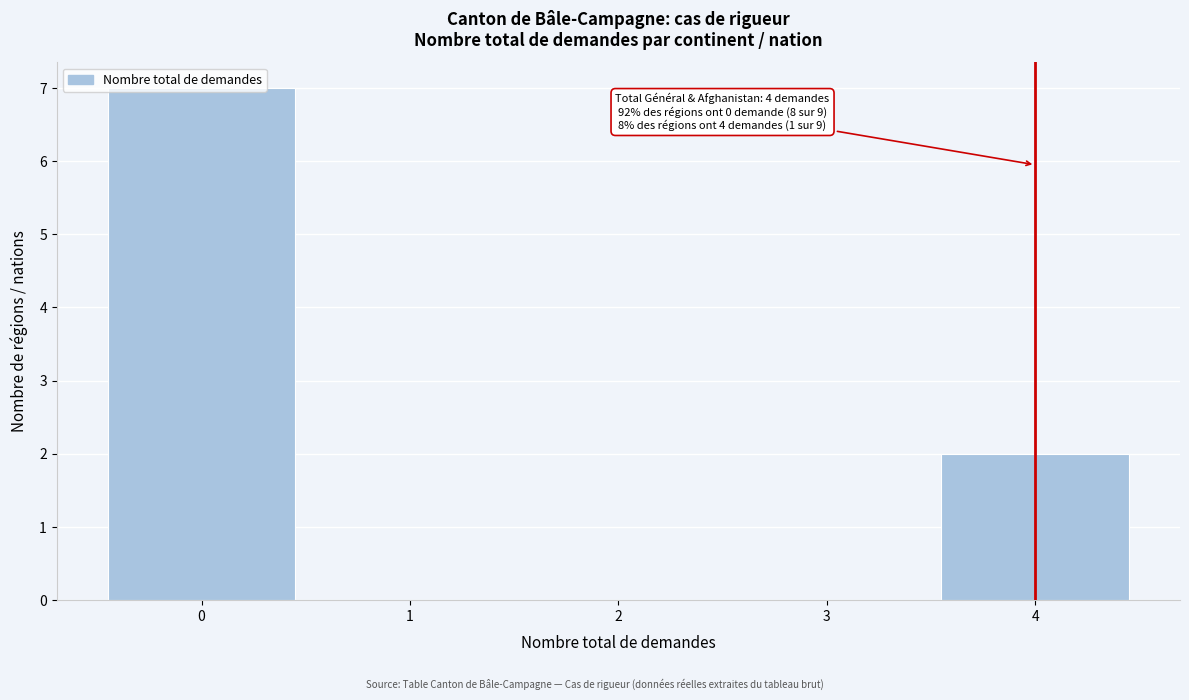

Over which range of the x-axis is the bar tallest?

-0.5 to 0.5